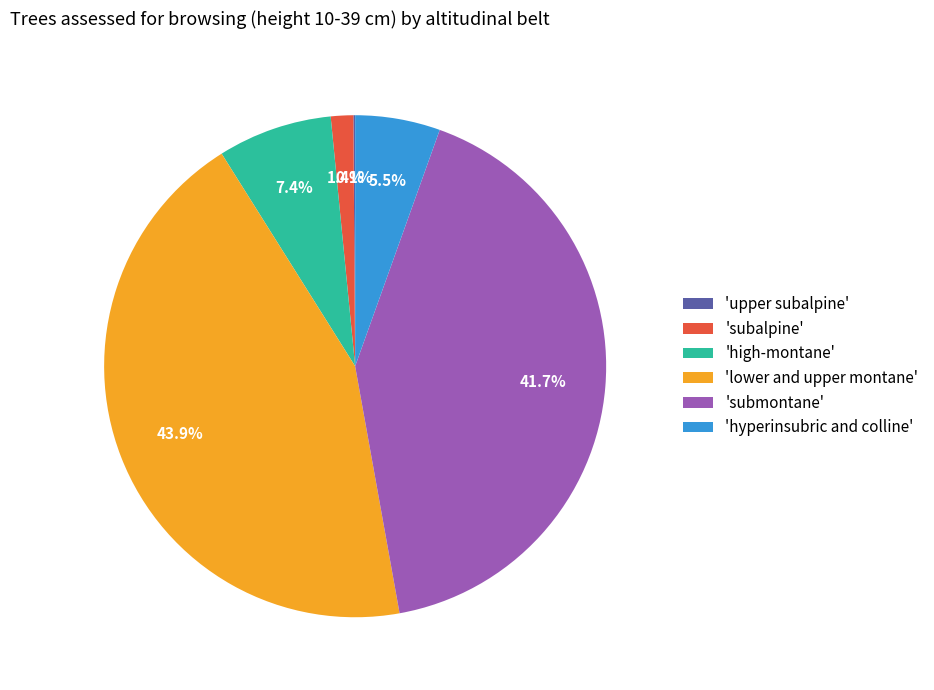

Combined, do 'high-montane' and 'submontane' account for over 50%?

No